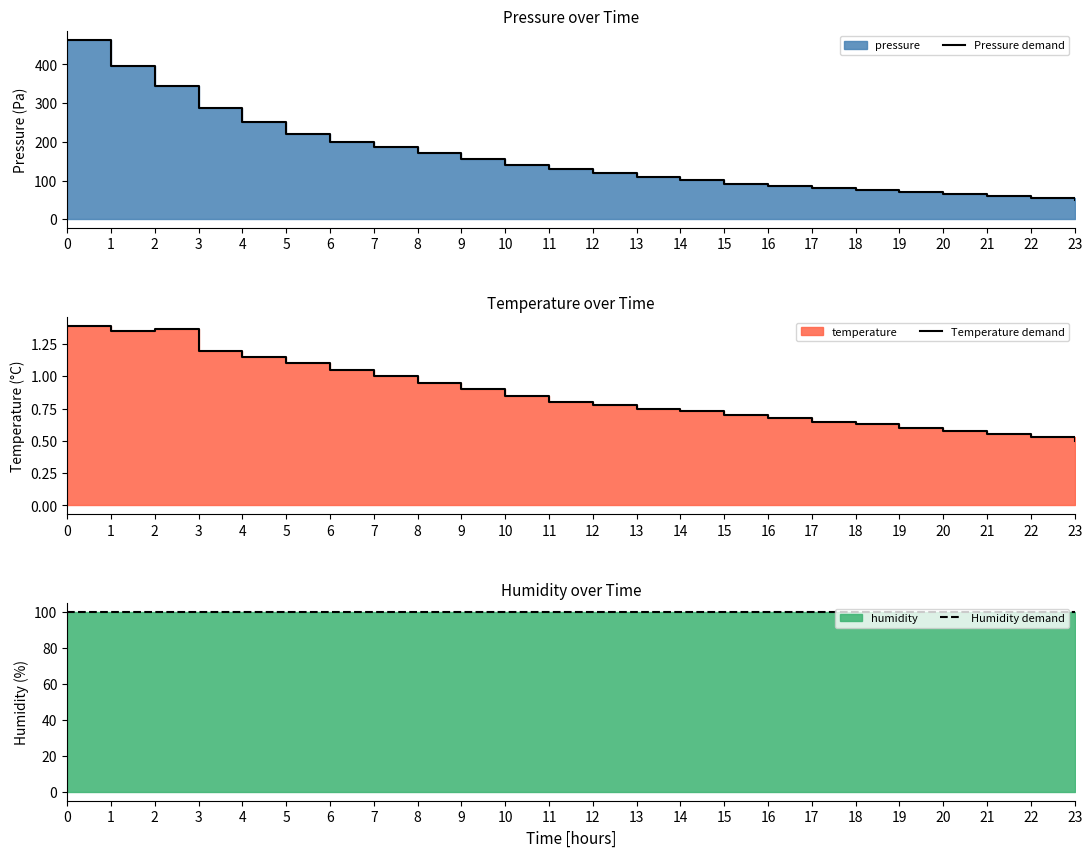

Reading left to right, extract all data points from this chart.

Pressure demand: 464.1	395.1	343.2	287.9	250.4	220.1	200.0	185.7	170.4	155.1	140.0	130.3	120.1	110.0	100.2	90.7	85.1	80.0	75.5	70.1	65.7	60.3	55.1	50.0
Temperature demand: 1.4	1.3	1.4	1.2	1.2	1.1	1.1	1.0	0.9	0.9	0.8	0.8	0.8	0.8	0.7	0.7	0.7	0.7	0.6	0.6	0.6	0.6	0.5	0.5
Humidity demand: 100.0	100.0	100.0	100.0	100.0	100.0	100.0	100.0	100.0	100.0	100.0	100.0	100.0	100.0	100.0	100.0	100.0	100.0	100.0	100.0	100.0	100.0	100.0	100.0